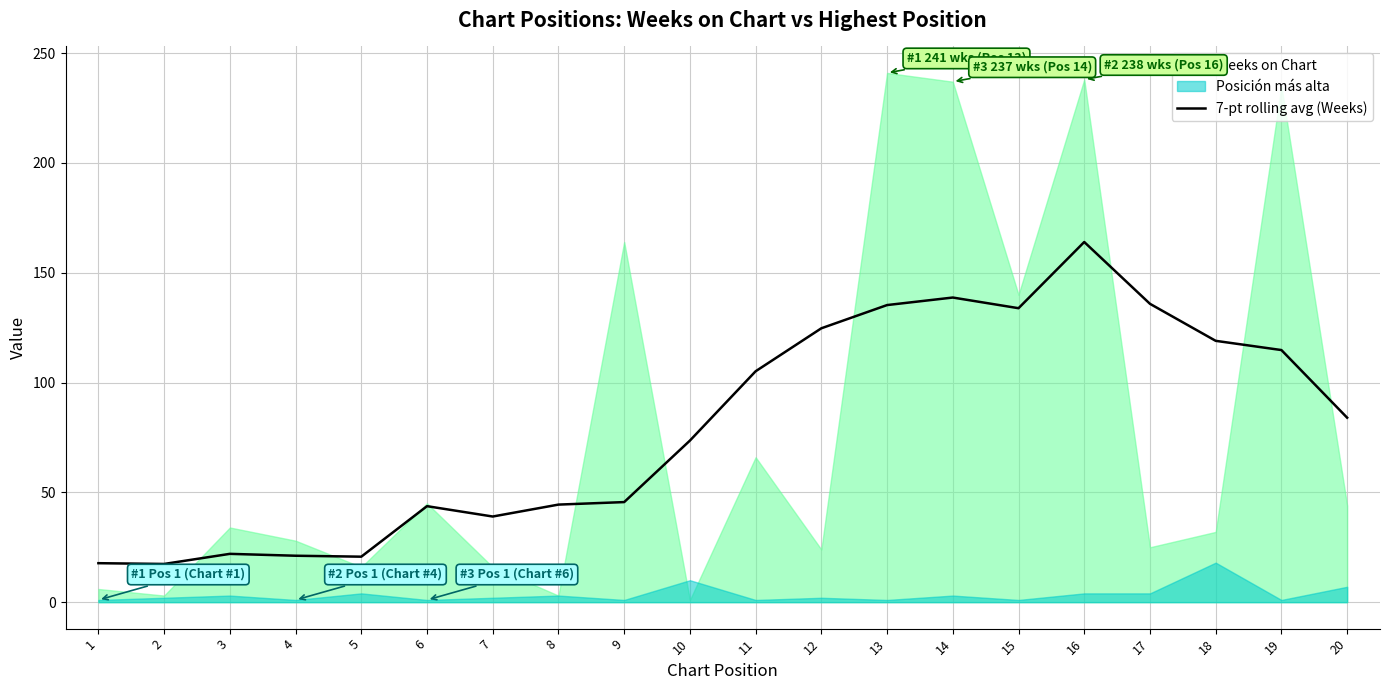

What is the value of the 4th point from the left?

21.1